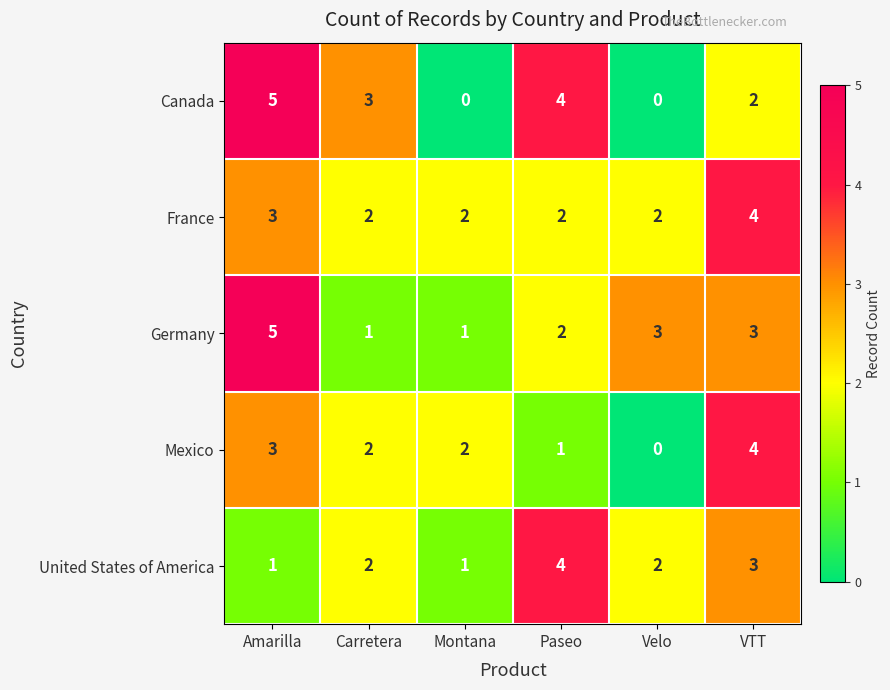

Is it true that United States of America equals 1 at Montana?

True